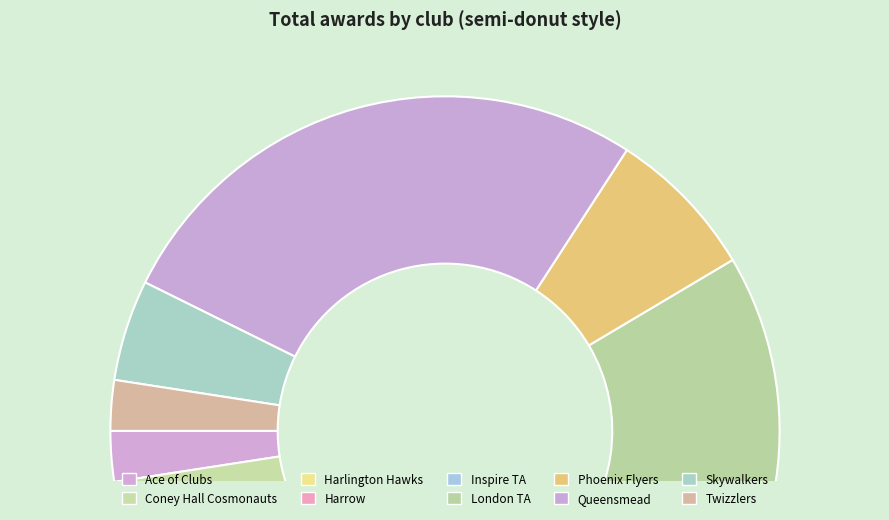

Count the number of slices in the pie.

10